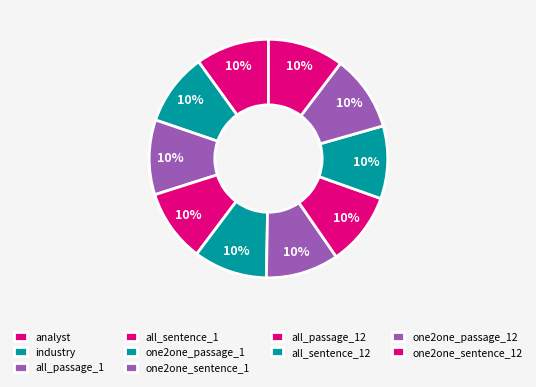

Does one2one_sentence_12 account for over 50% of the chart?

No